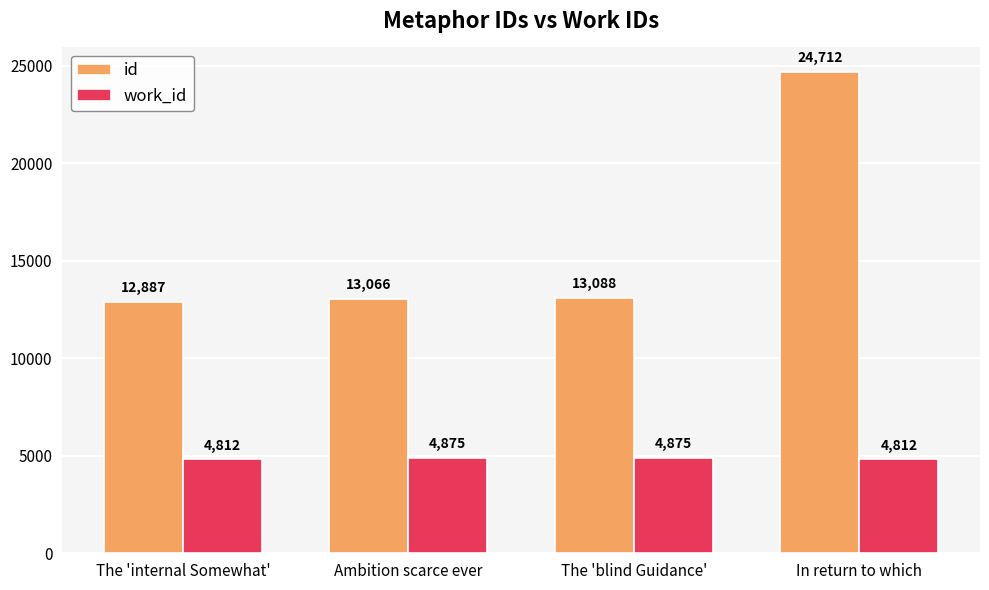

What position from the right is The 'blind Guidance'?

2